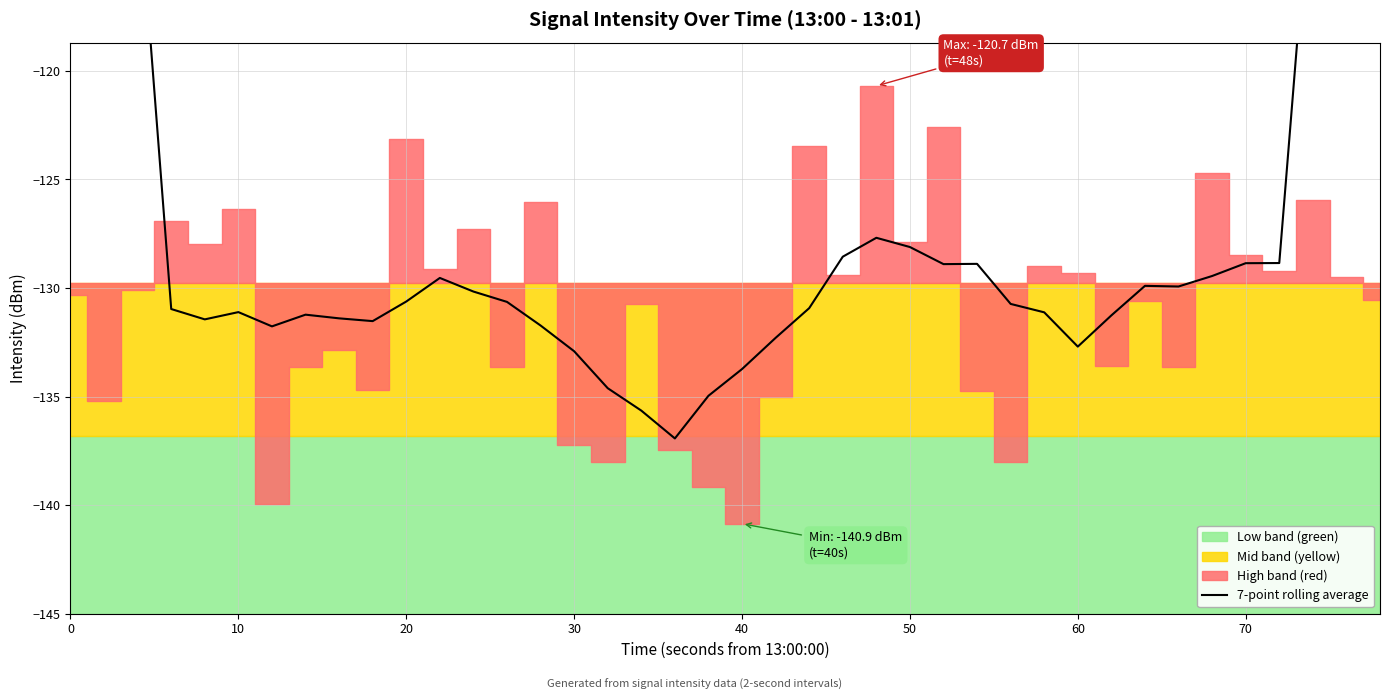

What is the value of the 35th point from the left?

-129.4